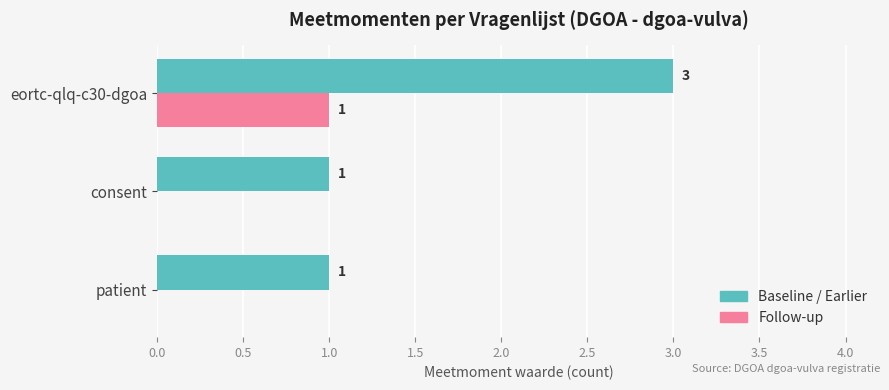

The value of Baseline / Earlier at consent is 0. True or false?

False